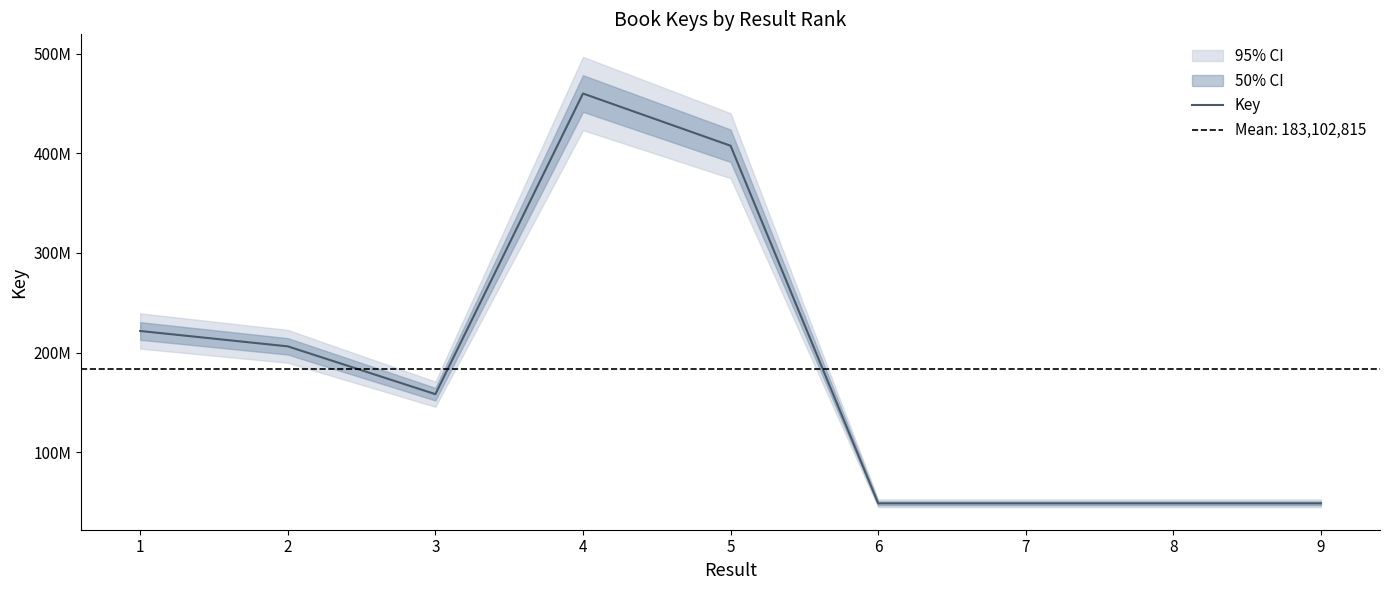

What is the change in value from 3 to 6?

-109560922